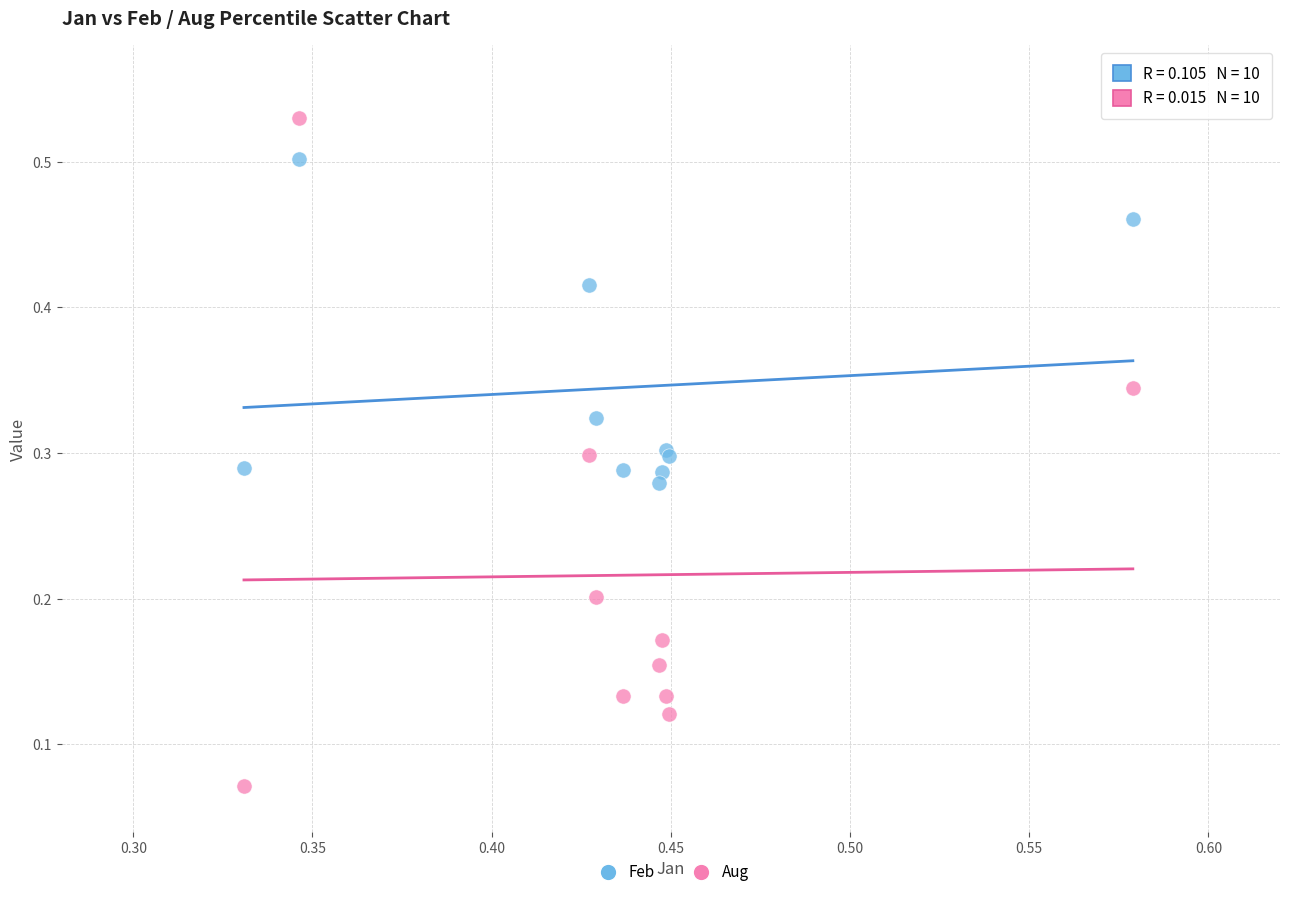

Which series contains the lowest Y value?

Aug